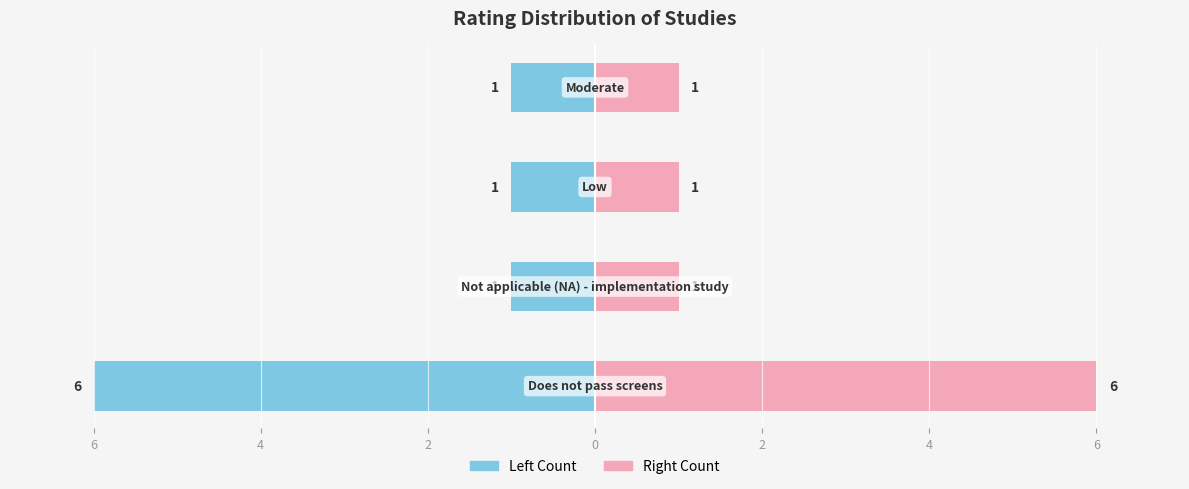

Is the value of Count (Right) at 4 greater than the value of Count (Left) at 0?

Yes